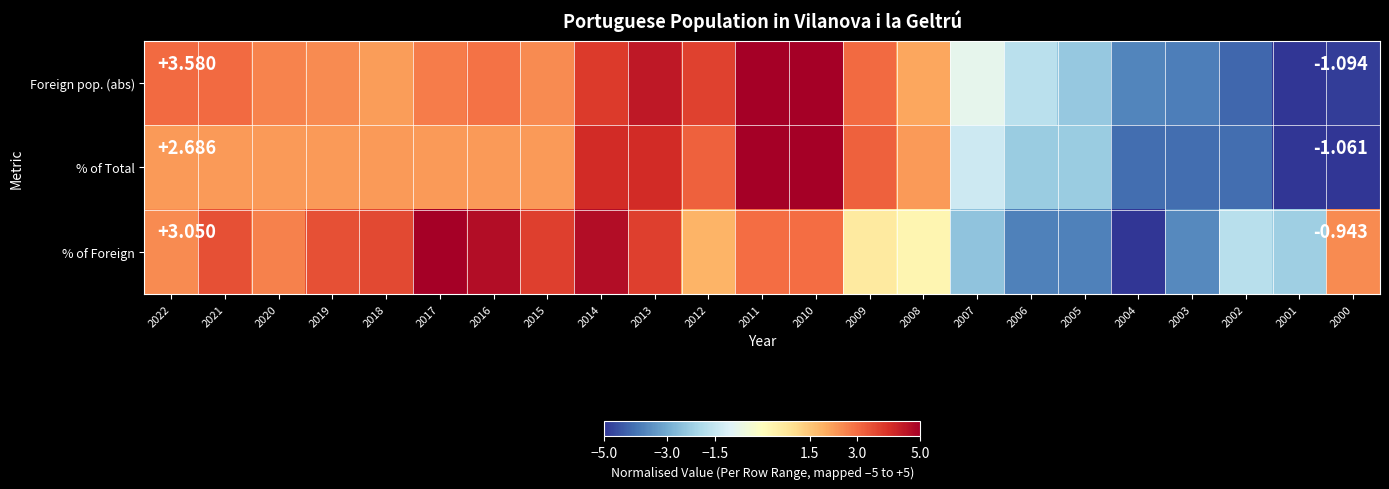

At 2017, list the series in order from smallest to largest.

% of Total, Foreign pop. (abs), % of Foreign